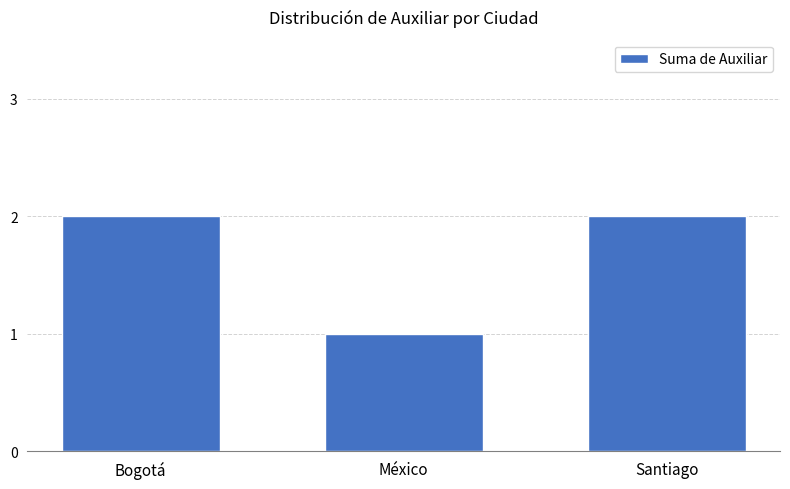

Is it true that the value at Bogotá is 2?

True